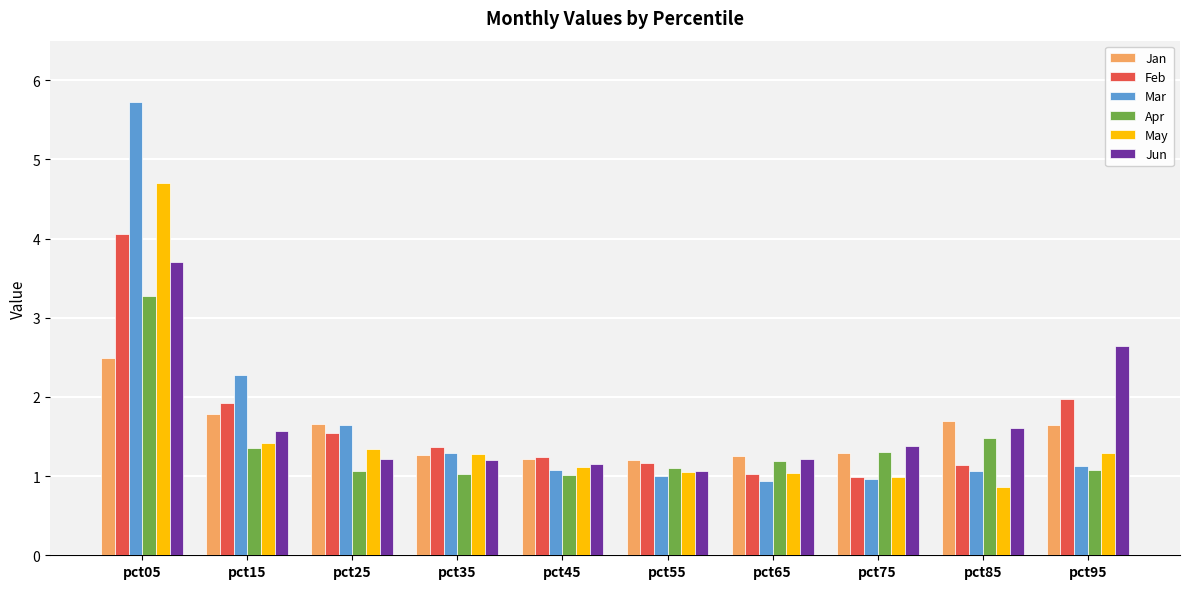

Which series has the largest range (max minus min)?

Mar